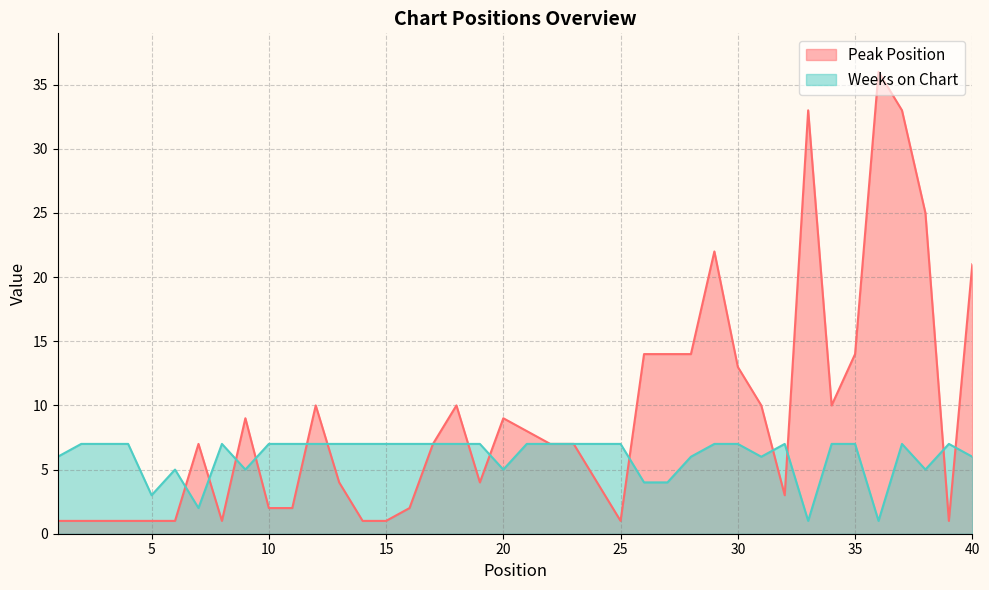

At which label does Peak Position reach its peak?

36